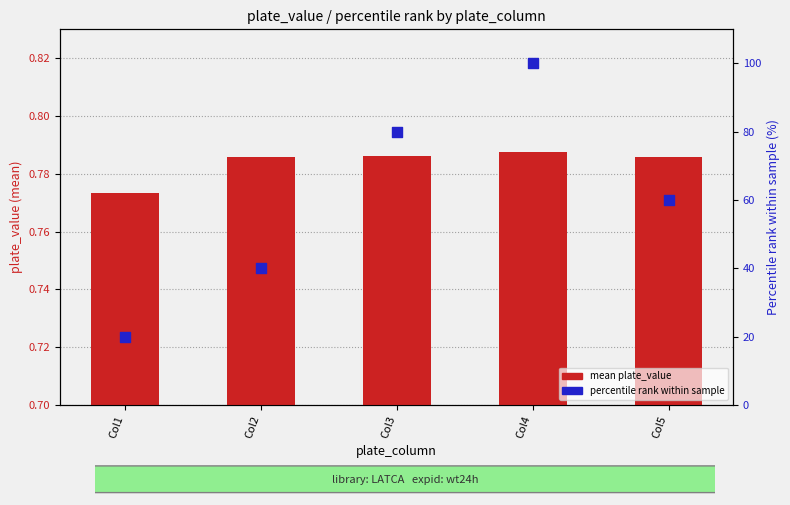

Which series reaches the minimum Y coordinate?

mean plate_value